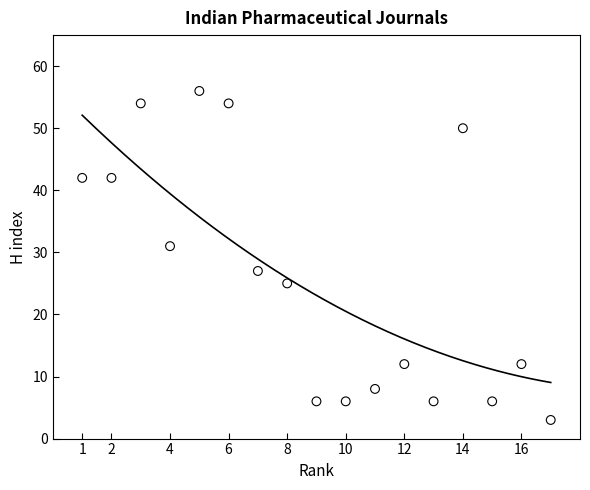

What is the range of Y values (max minus min)?

53